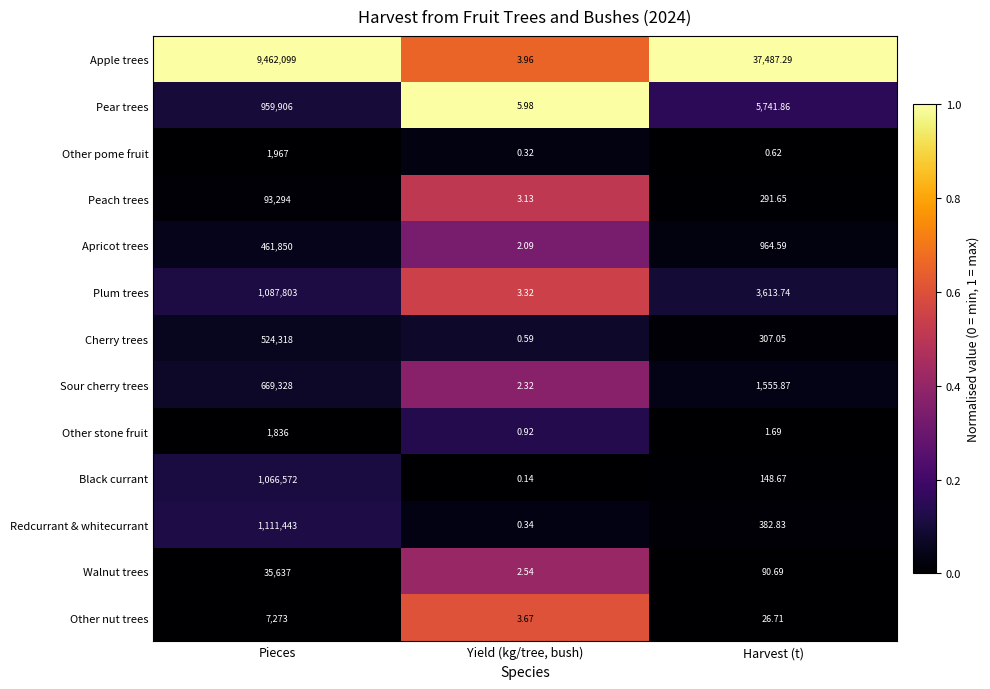

At which label does Pear trees reach its minimum?

Yield (kg/tree, bush)